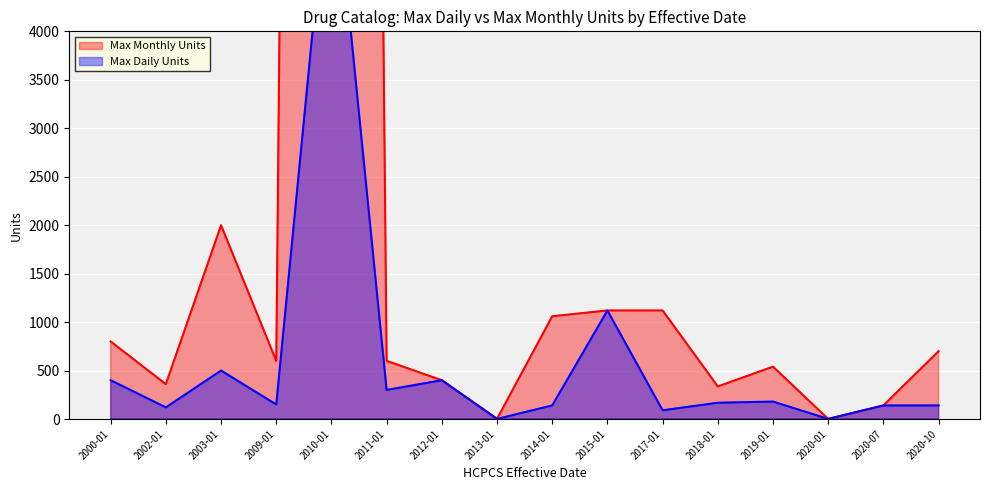

What is the value of the Max Monthly Units point at the 12th from the left?

336